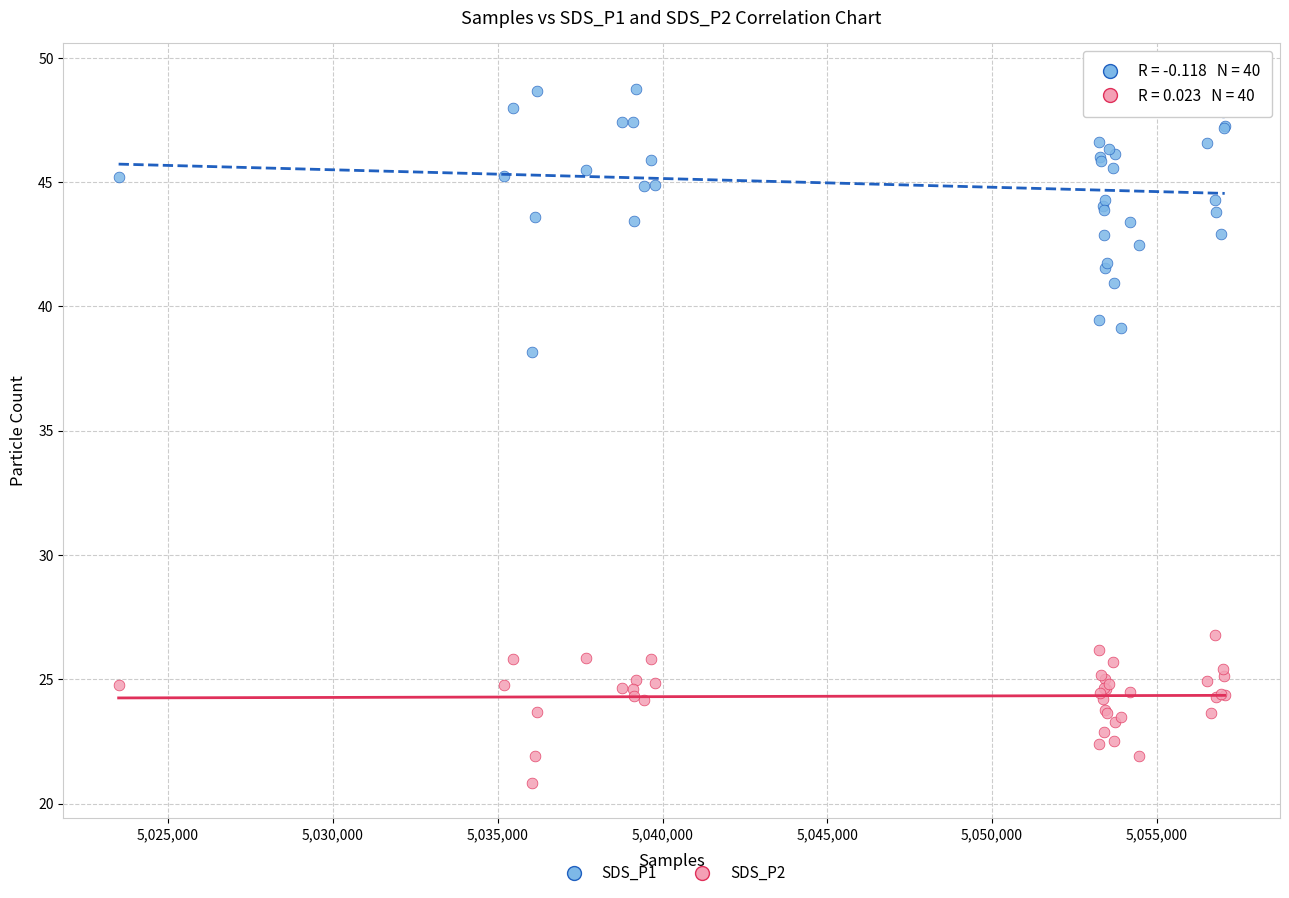

Across all series, what Y value is closest to 35?

38.2